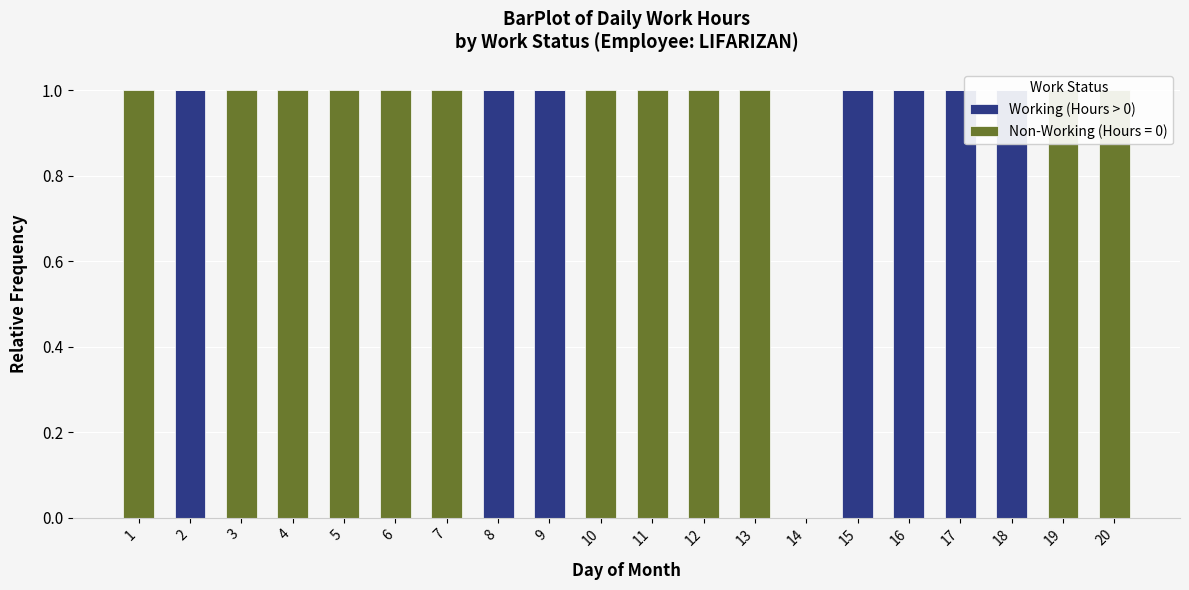

Rank the categories by value from highest to lowest.

2, 8, 9, 15, 16, 17, 18, 1, 3, 4, 5, 6, 7, 10, 11, 12, 13, 14, 19, 20